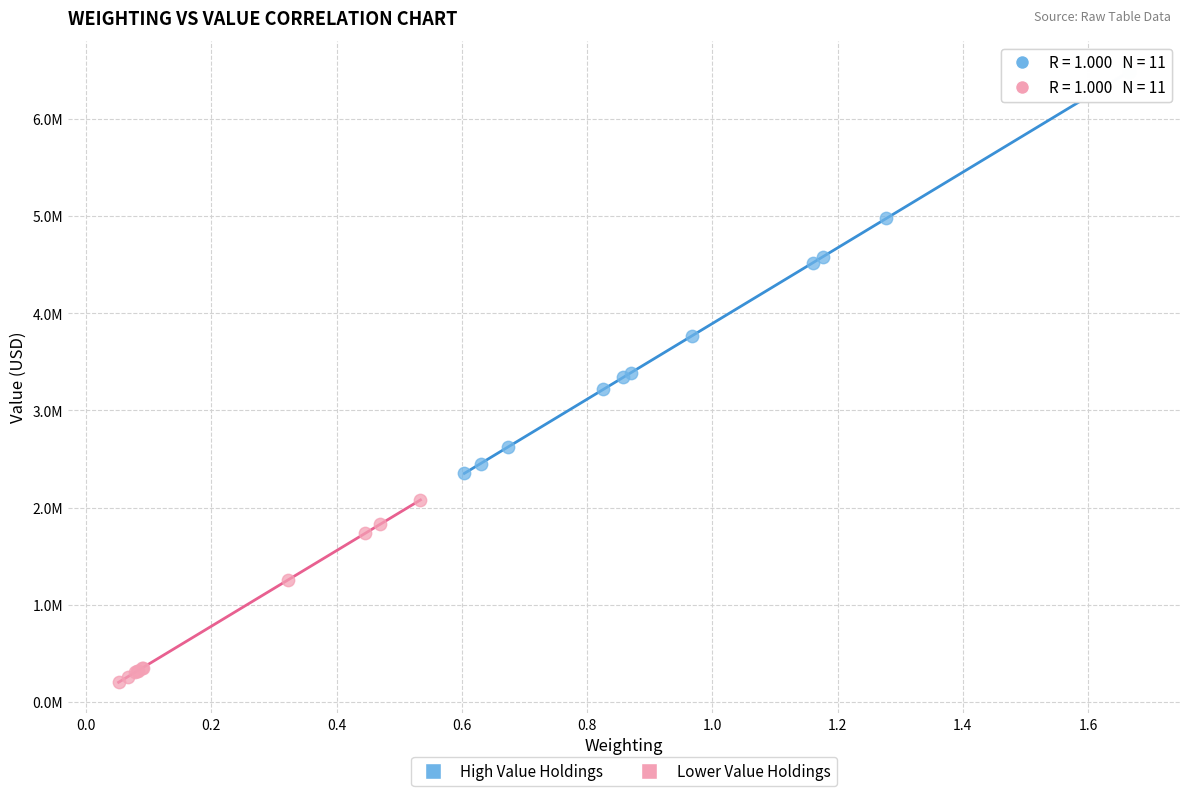

What are all the series names shown in the legend?

High Value Holdings, Lower Value Holdings